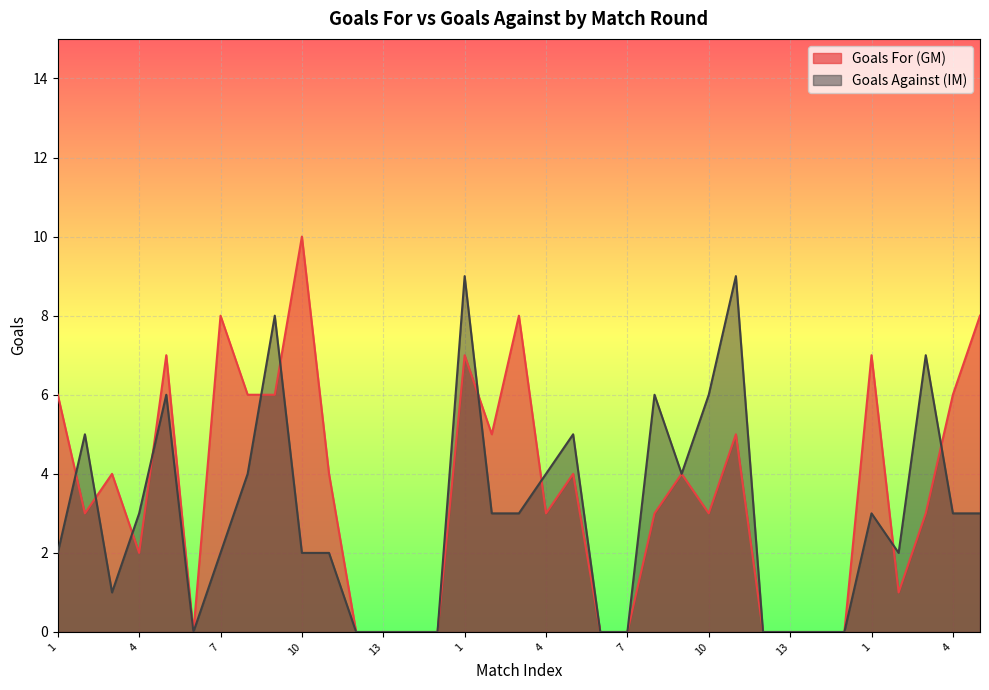

At which label is Goals For (GM) closest to 5?

2